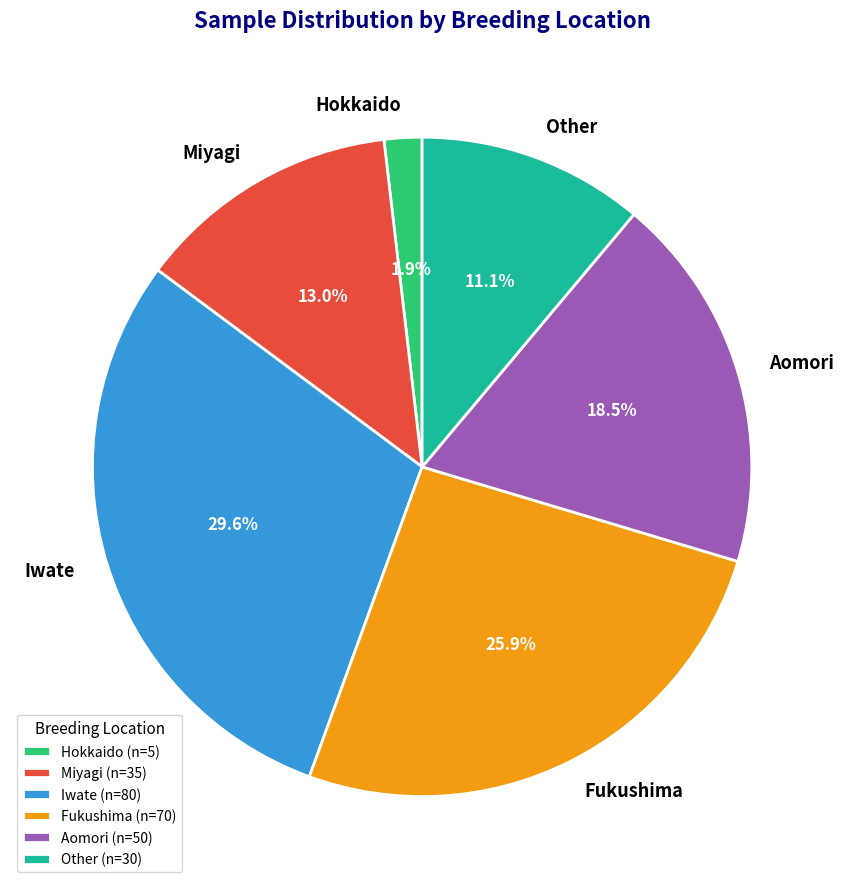

Does any single category account for the majority?

No